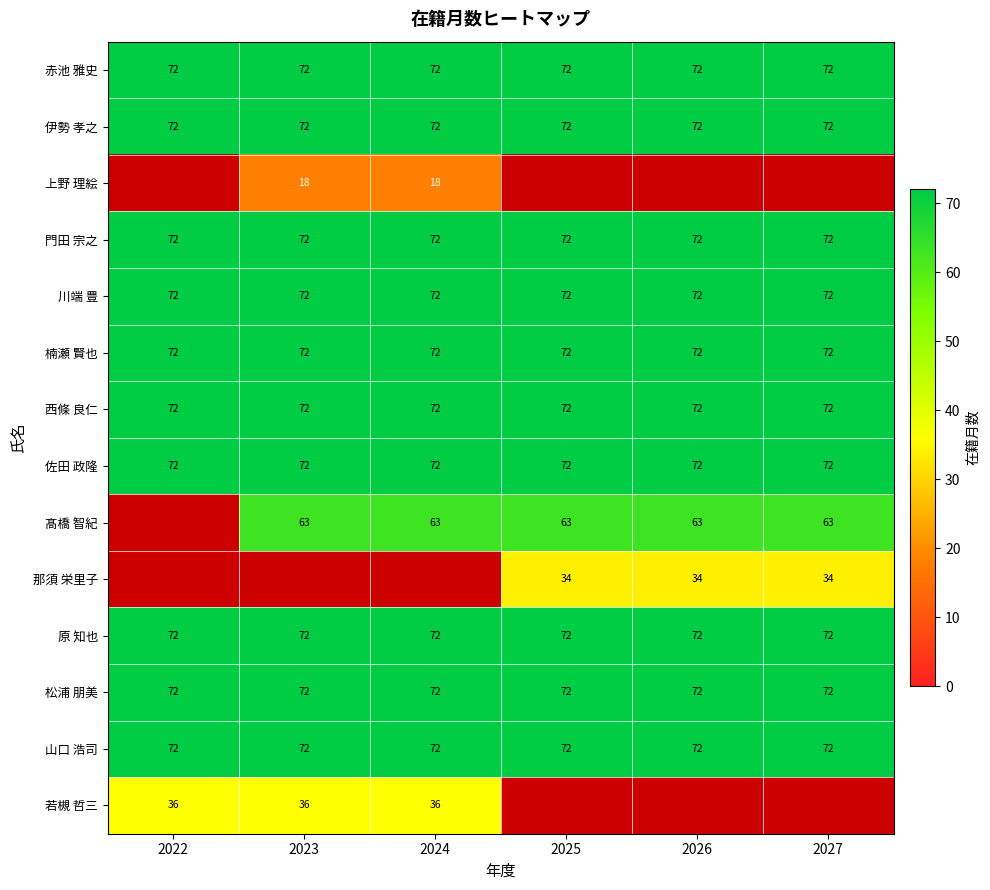

What is the maximum value for 伊勢 孝之?

72